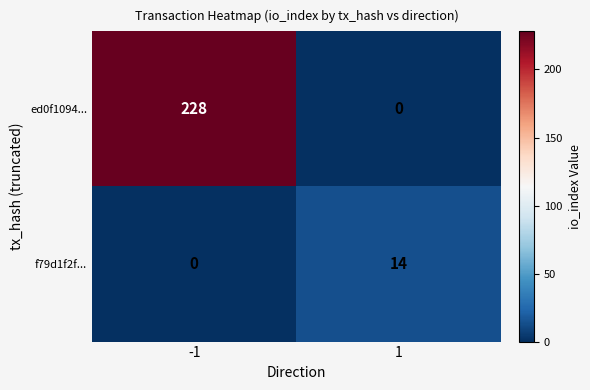

Reading right to left, list all the values displayed in this chart.

ed0f1094...: 0	228
f79d1f2f...: 14	0